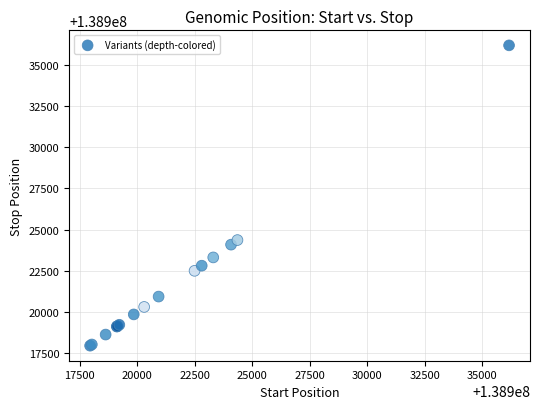

What Y value in the scatter plot is closest to 138927062?

138924359